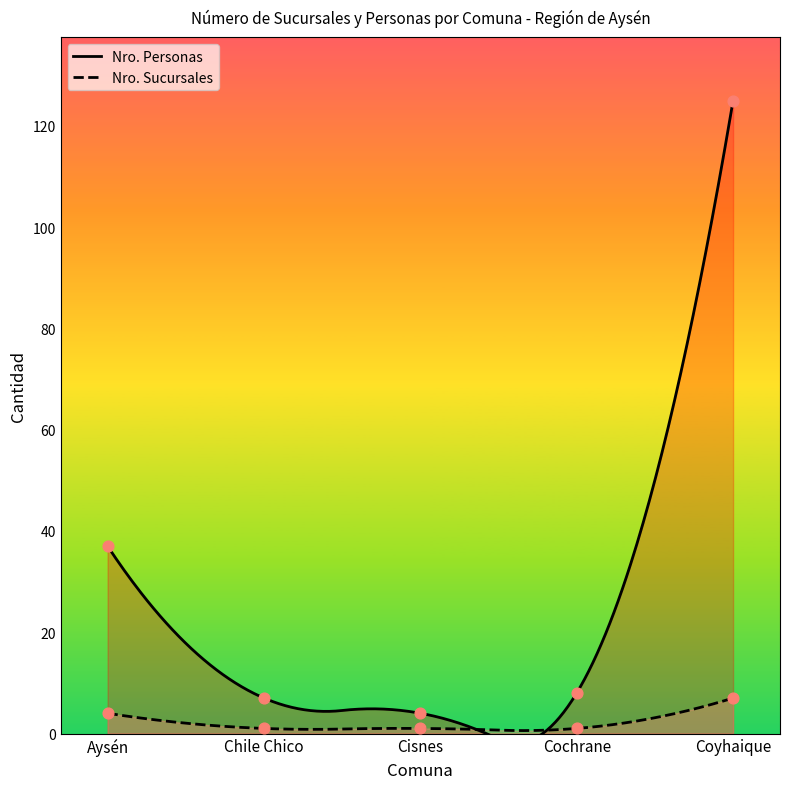

Which series contains the lowest Y value?

Nro. Sucursales